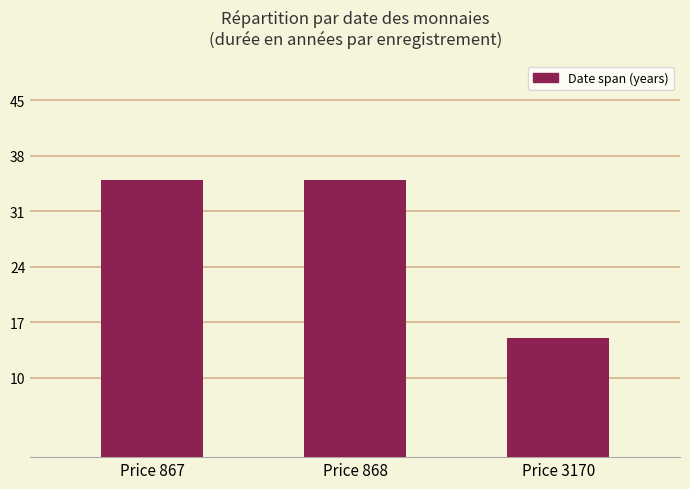

What is the average value?

28